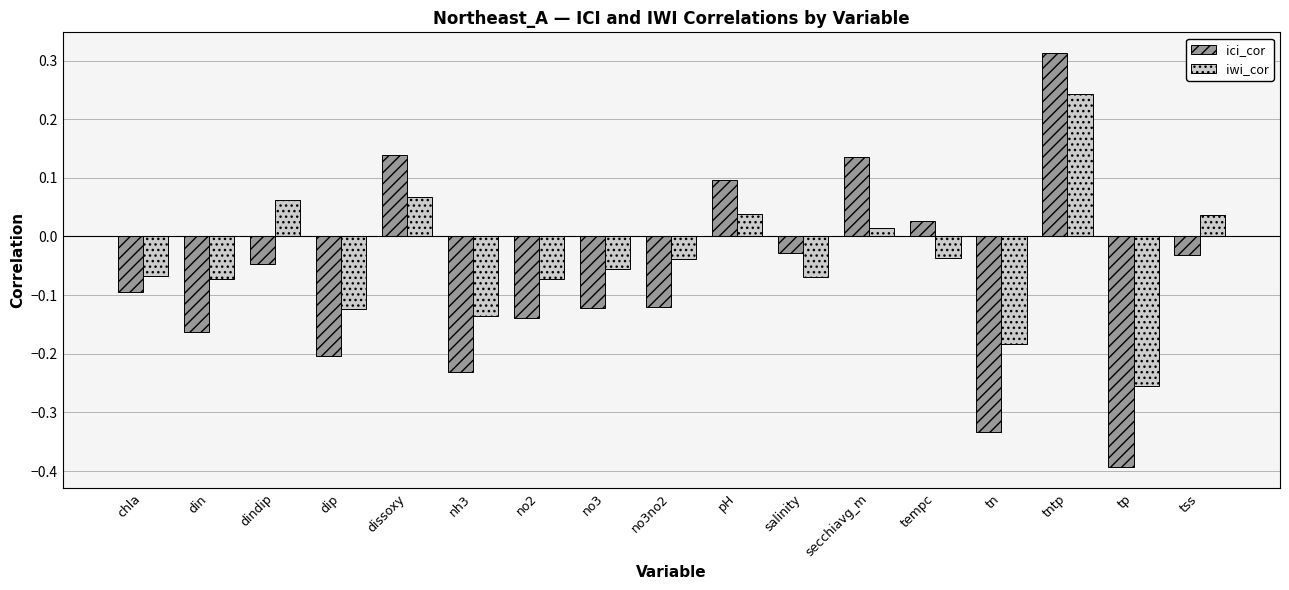

How many groups of bars are there?

17